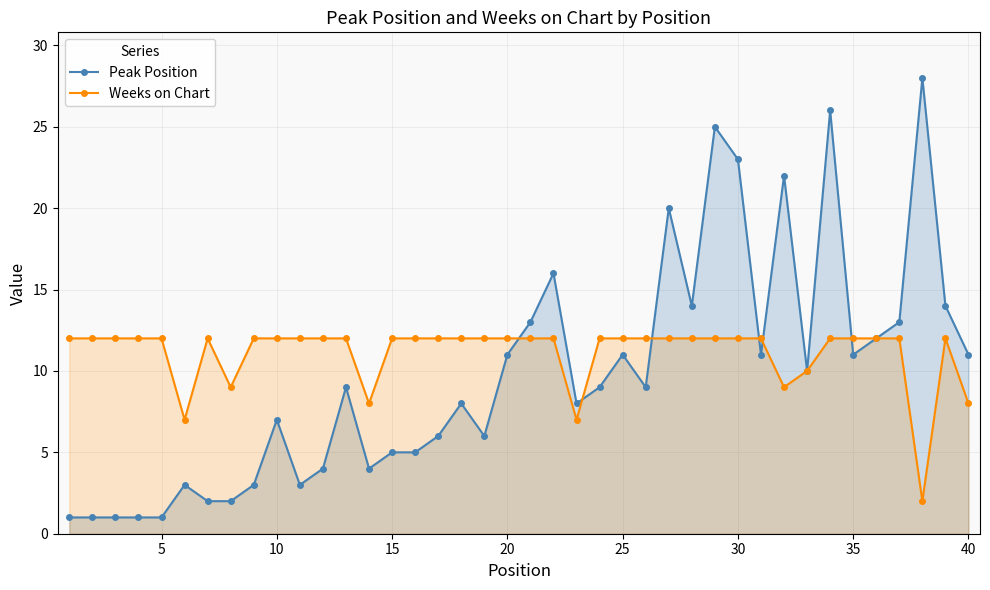

Is the value of Peak Position at 20 greater than the value of Weeks on Chart at 10?

No